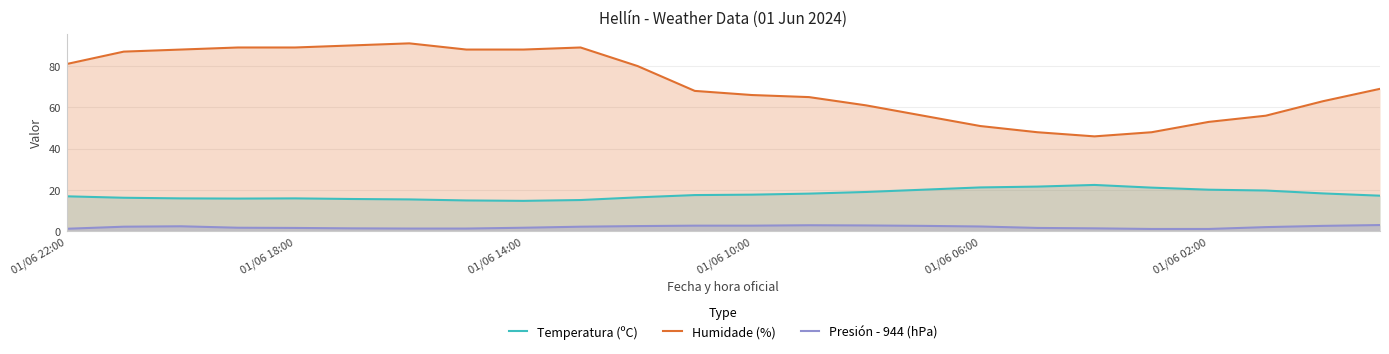

Reading right to left, extract all data points from this chart.

Temperatura (ºC): 17.3	18.4	19.8	20.2	21.2	22.5	21.7	21.3	20.2	19.1	18.3	17.8	17.6	16.5	15.2	14.8	15.0	15.5	15.7	16.0	15.9	16.0	16.3	17.0
Humidade (%): 69.0	63.0	56.0	53.0	48.0	46.0	48.0	51.0	56.0	61.0	65.0	66.0	68.0	80.0	89.0	88.0	88.0	91.0	90.0	89.0	89.0	88.0	87.0	81.0
Presión - 944 (hPa): 3.1	2.7	2.1	1.2	1.2	1.5	1.7	2.4	2.7	2.9	3.0	2.8	2.8	2.6	2.3	1.8	1.4	1.4	1.5	1.7	1.8	2.5	2.3	1.3